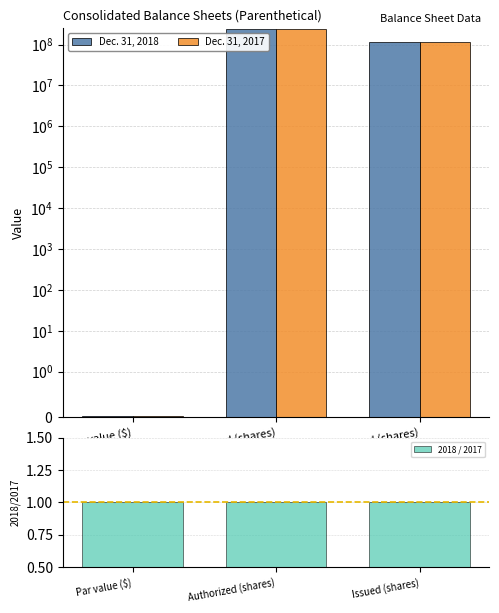

Reading left to right, transcribe all the data shown in this chart.

Dec. 31, 2018: 0.0	240000000.0	115900000.0
Dec. 31, 2017: 0.0	240000000.0	115900000.0
2018 / 2017: 1.0	1.0	1.0